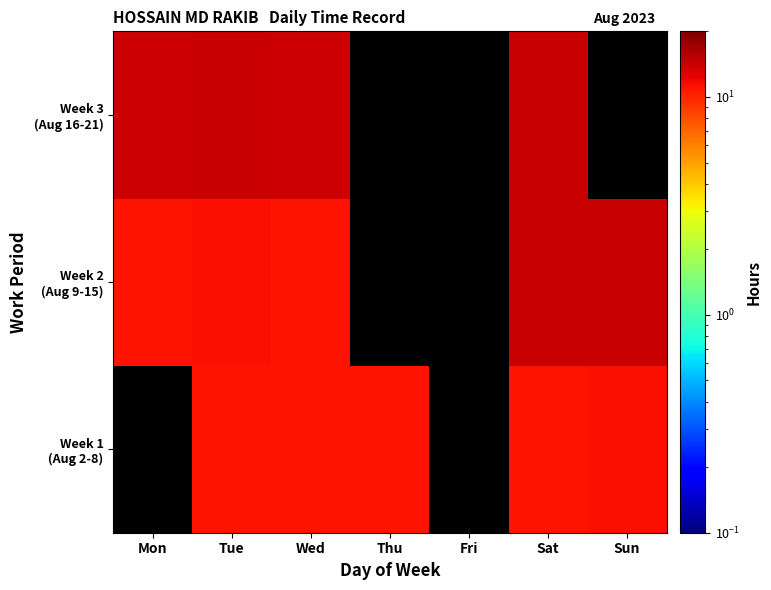

How many categories are shown in the chart?

7